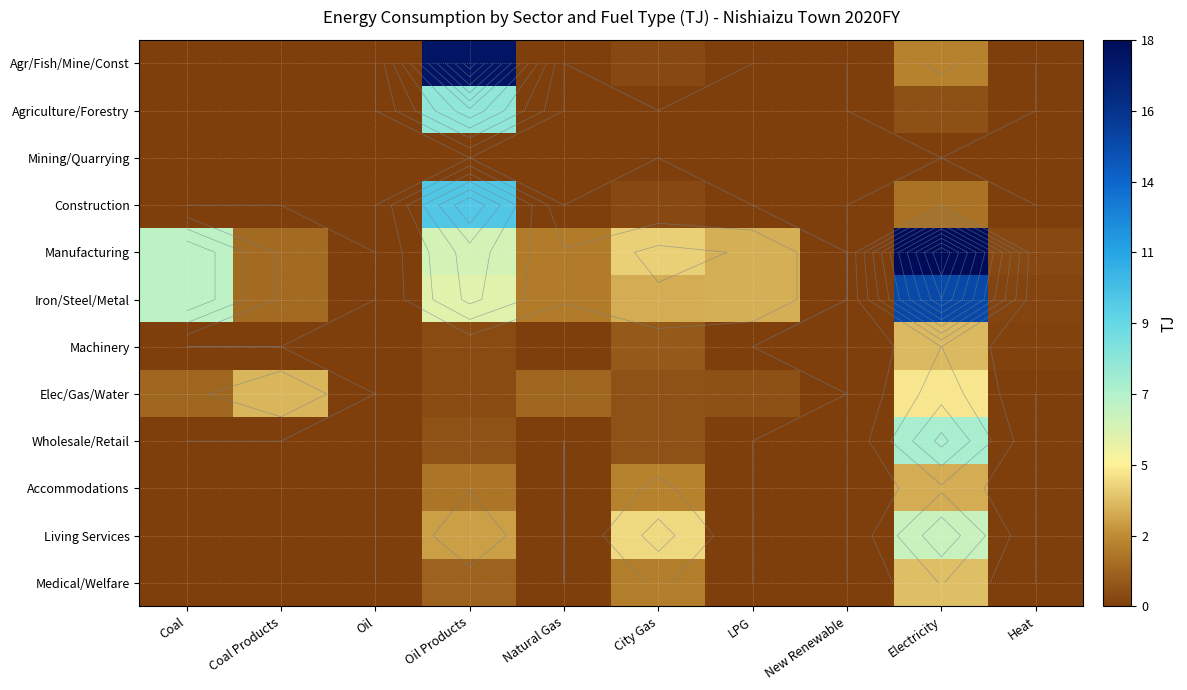

Rank the categories by Wholesale/Retail value from highest to lowest.

Electricity, Oil Products, City Gas, Coal, Coal Products, Oil, Natural Gas, LPG, New Renewable, Heat